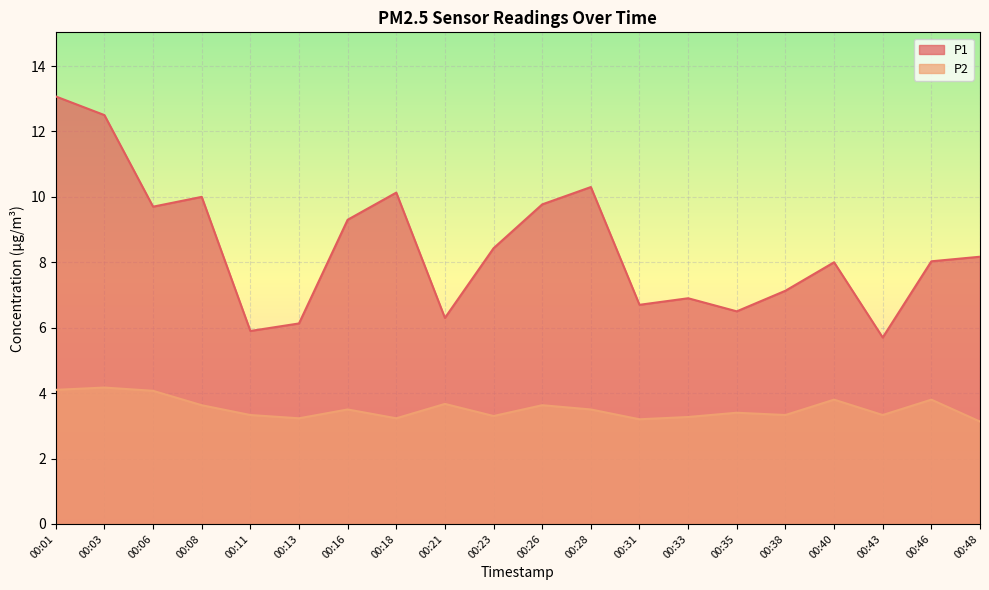

Reading right to left, transcribe all the data shown in this chart.

P1: 8.2	8.0	5.7	8.0	7.1	6.5	6.9	6.7	10.3	9.8	8.4	6.3	10.1	9.3	6.1	5.9	10.0	9.7	12.5	13.1
P2: 3.1	3.8	3.3	3.8	3.3	3.4	3.3	3.2	3.5	3.6	3.3	3.7	3.2	3.5	3.2	3.3	3.6	4.1	4.2	4.1